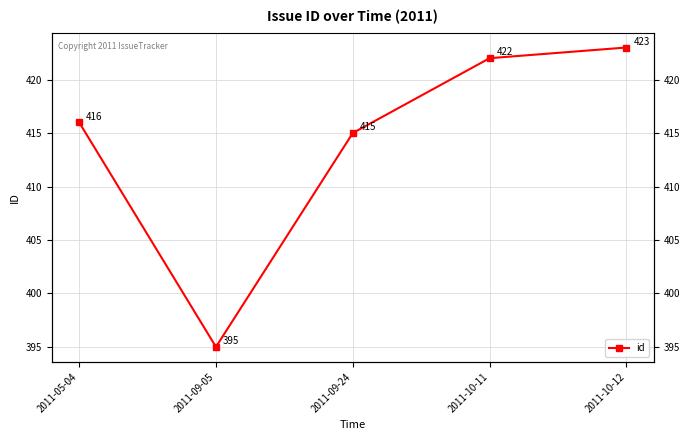

Reading left to right, what are all the values shown in this chart?

416	395	415	422	423